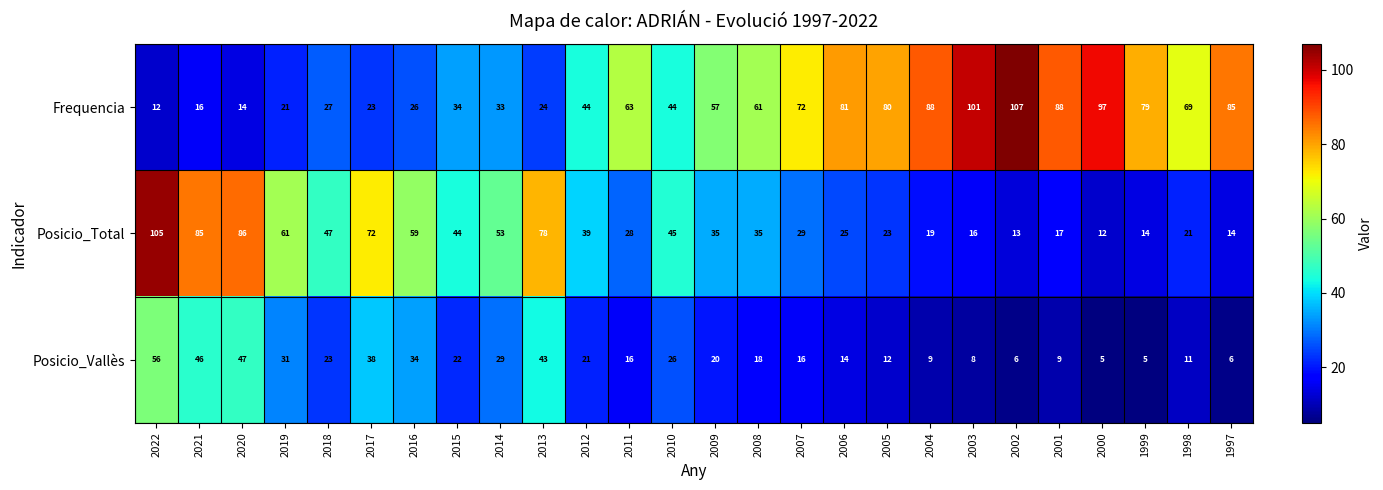

At which category is the sum across all series the highest?

2022